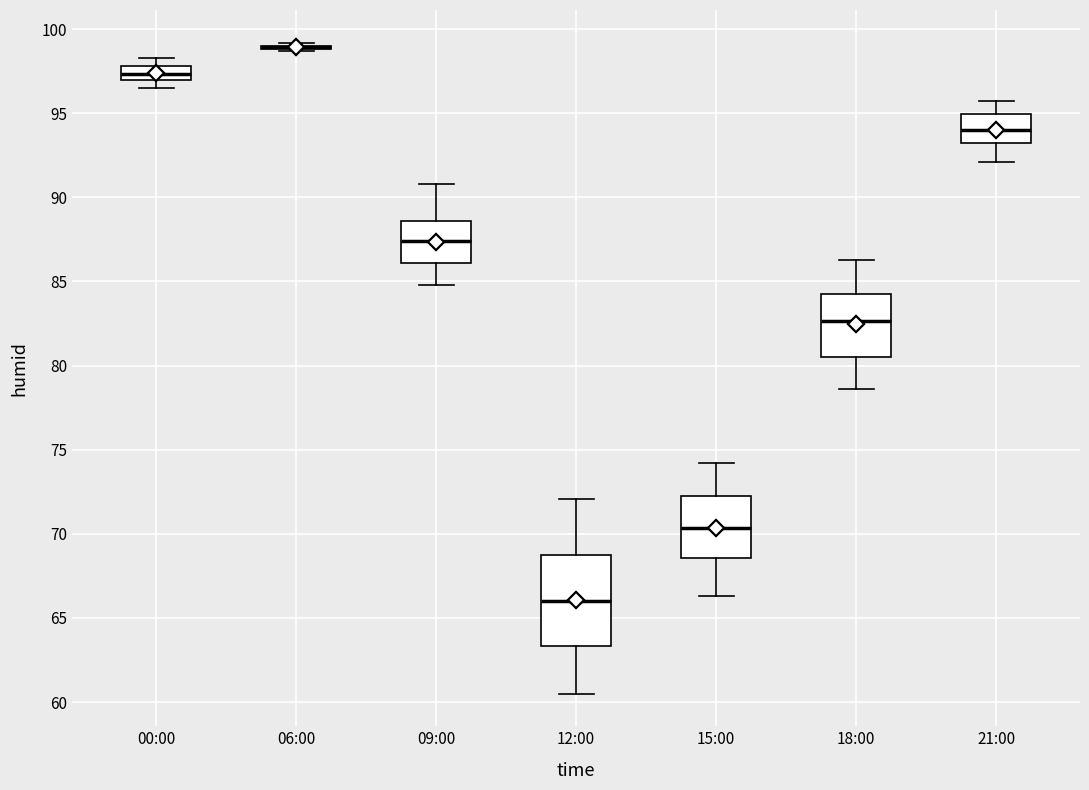

Reading left to right, transcribe this box plot: for each box, give where its median line is, the range the box spans, and where its two whiskers end, as read against the y-axis. The values are not printed on the chart, so give them approximately, as read against the axis.

00:00: median 97.5, box 97.0 to 98.0, whiskers 96.5 to 98.5
06:00: box collapsed to a line at 99.0, whiskers 98.5 to 99.0
09:00: median 87.5, box 86.0 to 88.5, whiskers 85.0 to 91.0
12:00: median 66.0, box 63.5 to 69.0, whiskers 60.5 to 72.0
15:00: median 70.5, box 68.5 to 72.5, whiskers 66.5 to 74.0
18:00: median 82.5, box 80.5 to 84.5, whiskers 78.5 to 86.5
21:00: median 94.0, box 93.0 to 95.0, whiskers 92.0 to 95.5